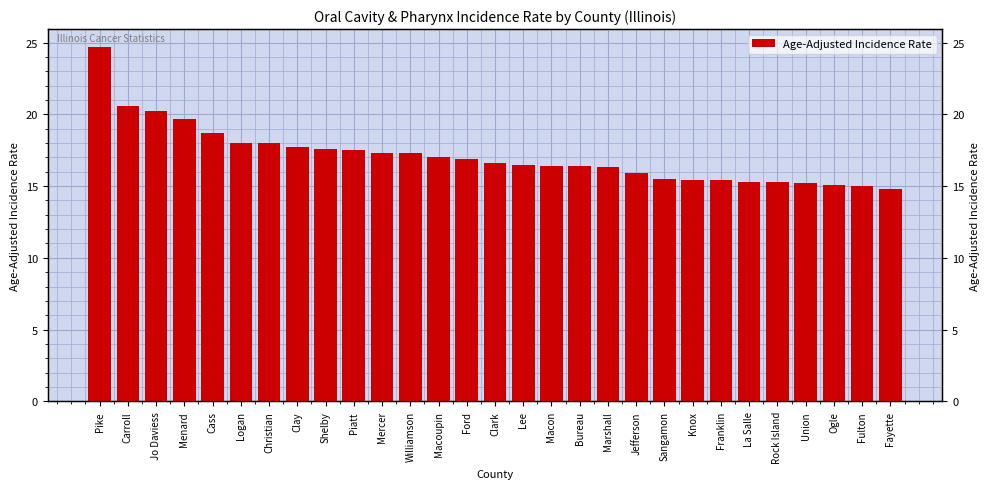

Where is the data nearest to the value 19?

Cass